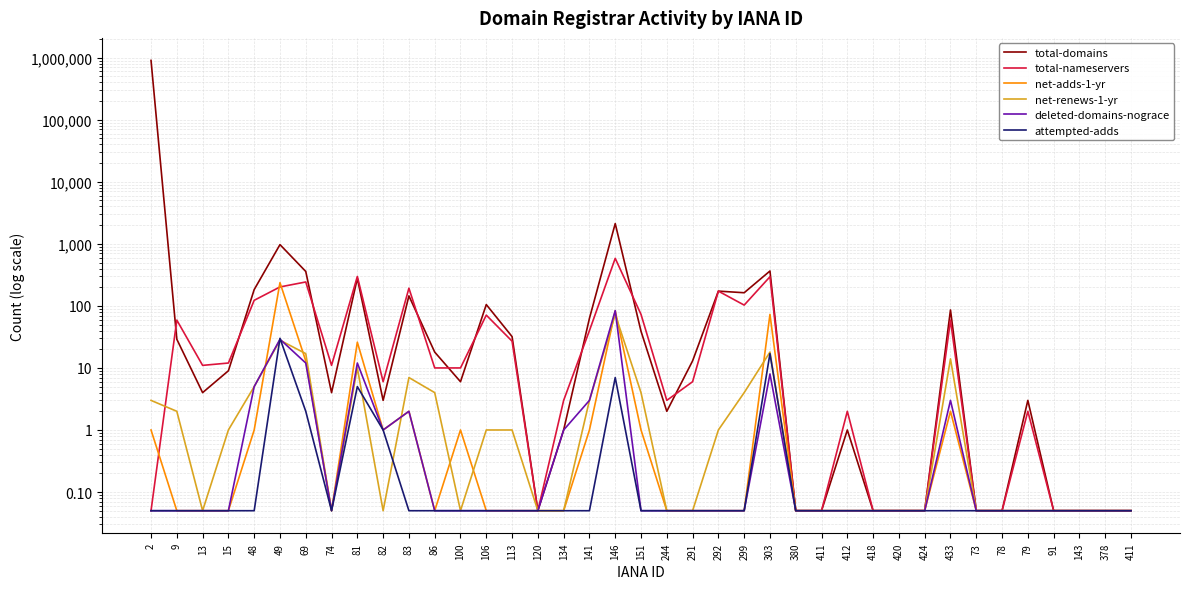

Reading left to right, list all the values displayed in this chart.

total-domains: 905165.0	29.0	4.0	9.0	183.0	972.0	359.0	4.0	278.0	3.0	145.0	18.0	6.0	105.0	32.0	0.1	1.0	63.0	2123.0	39.0	2.0	13.0	173.0	163.0	365.0	0.1	0.1	1.0	0.1	0.1	0.1	86.0	0.1	0.1	3.0	0.1	0.1	0.1	0.1
total-nameservers: 0.1	59.0	11.0	12.0	123.0	202.0	243.0	11.0	298.0	6.0	193.0	10.0	10.0	71.0	27.0	0.1	3.0	40.0	584.0	73.0	3.0	6.0	173.0	103.0	295.0	0.1	0.1	2.0	0.1	0.1	0.1	59.0	0.1	0.1	2.0	0.1	0.1	0.1	0.1
net-adds-1-yr: 1.0	0.1	0.1	0.1	1.0	237.0	13.0	0.1	26.0	1.0	2.0	0.1	1.0	0.1	0.1	0.1	0.1	1.0	83.0	1.0	0.1	0.1	0.1	0.1	73.0	0.1	0.1	0.1	0.1	0.1	0.1	2.0	0.1	0.1	0.1	0.1	0.1	0.1	0.1
net-renews-1-yr: 3.0	2.0	0.1	1.0	5.0	28.0	17.0	0.1	10.0	0.1	7.0	4.0	0.1	1.0	1.0	0.1	0.1	3.0	73.0	4.0	0.1	0.1	1.0	4.0	18.0	0.1	0.1	0.1	0.1	0.1	0.1	14.0	0.1	0.1	0.1	0.1	0.1	0.1	0.1
deleted-domains-nograce: 0.1	0.1	0.1	0.1	5.0	29.0	12.0	0.1	12.0	1.0	2.0	0.1	0.1	0.1	0.1	0.1	1.0	3.0	84.0	0.1	0.1	0.1	0.1	0.1	8.0	0.1	0.1	0.1	0.1	0.1	0.1	3.0	0.1	0.1	0.1	0.1	0.1	0.1	0.1
attempted-adds: 0.1	0.1	0.1	0.1	0.1	30.0	2.0	0.1	5.0	1.0	0.1	0.1	0.1	0.1	0.1	0.1	0.1	0.1	7.0	0.1	0.1	0.1	0.1	0.1	17.0	0.1	0.1	0.1	0.1	0.1	0.1	0.1	0.1	0.1	0.1	0.1	0.1	0.1	0.1